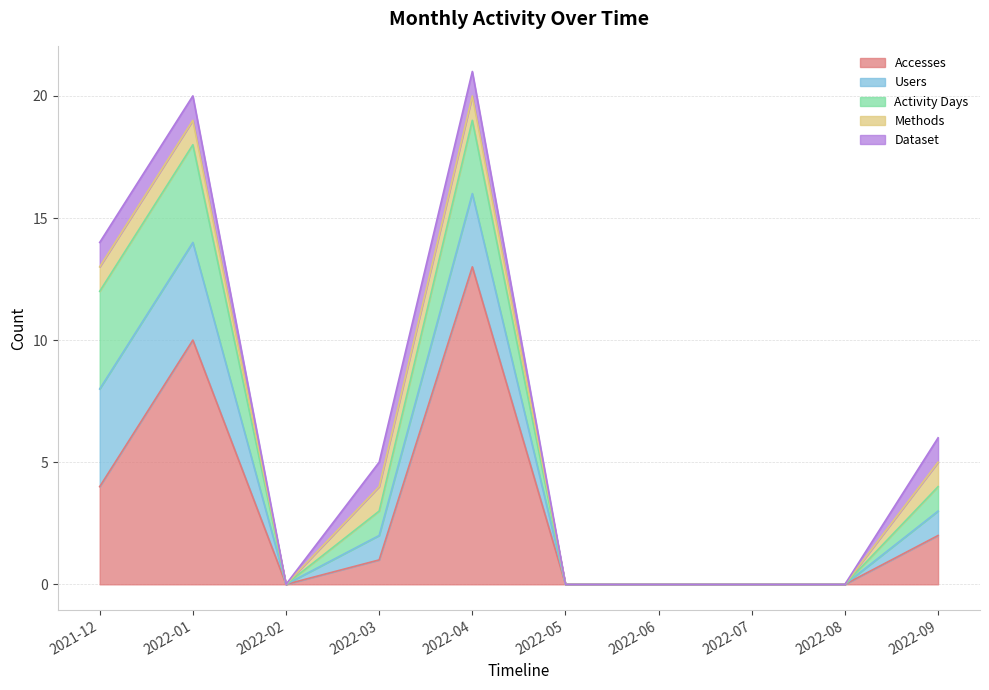

How many values in Accesses are above zero?

5